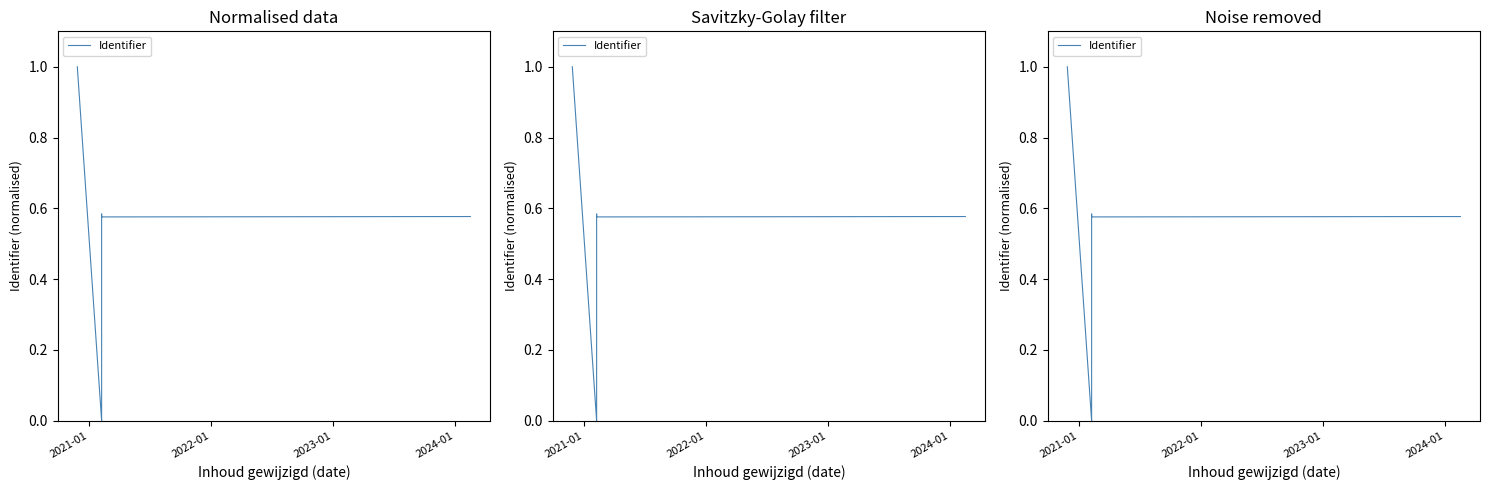

What is the value of the 4th point from the left?

0.6